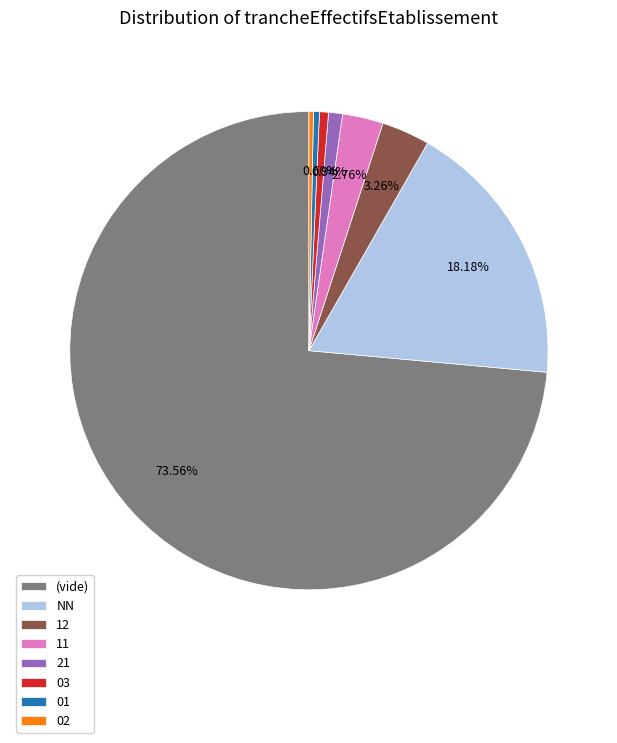

Is it true that 03 is 1% of the pie?

True